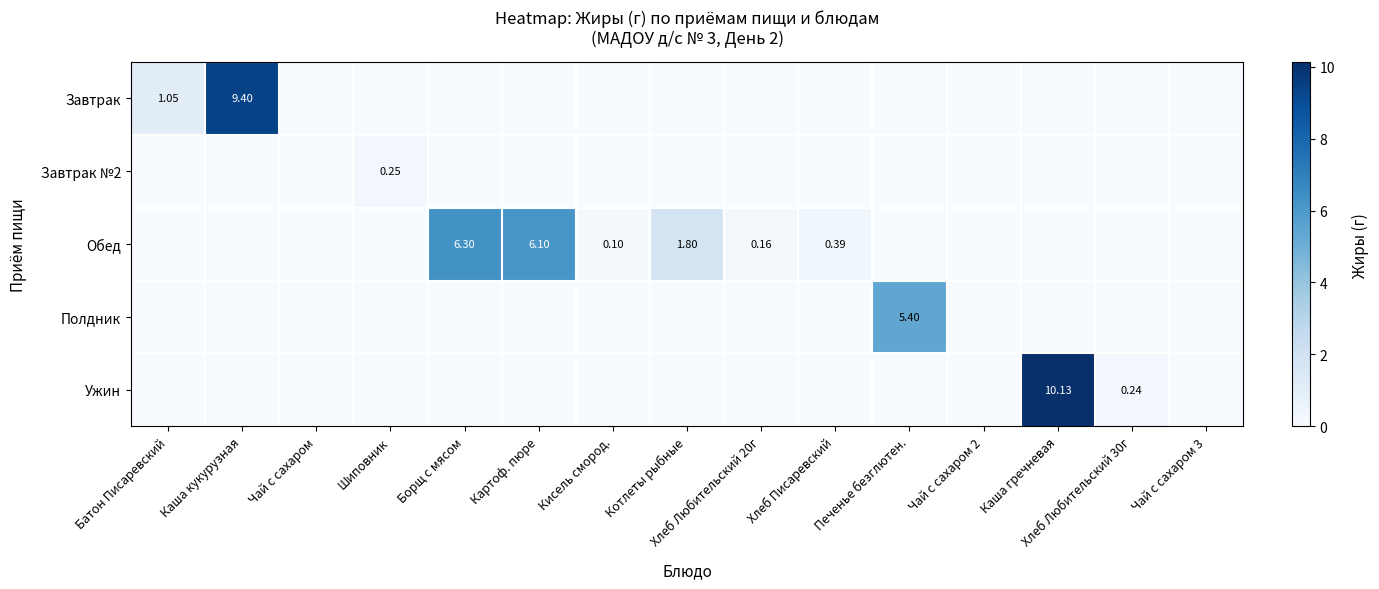

How many values in Завтрак №2 are above zero?

1